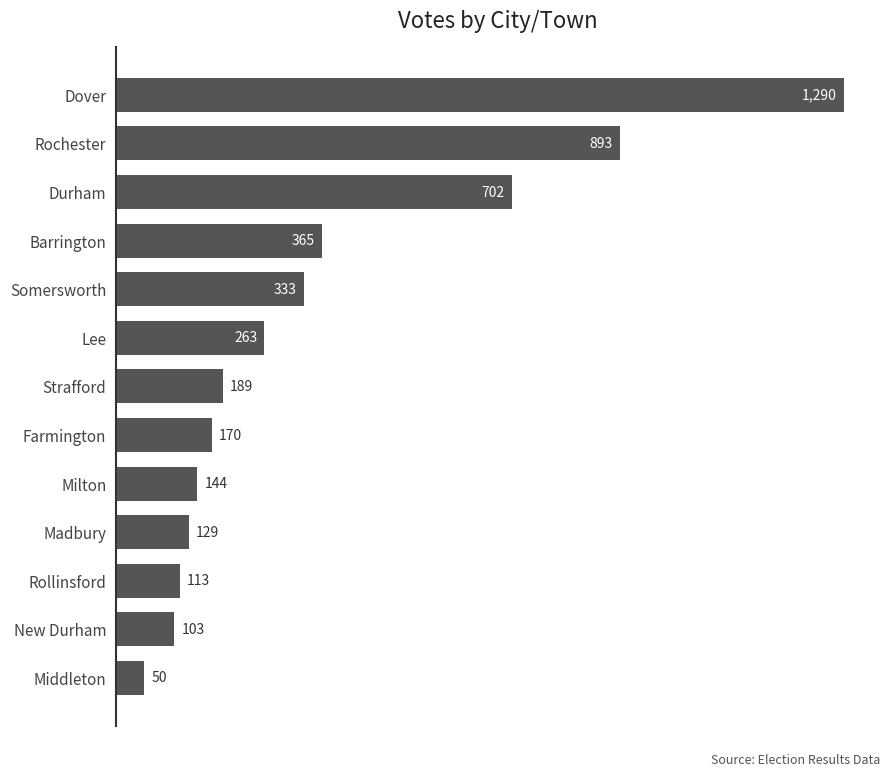

What is the minimum value shown in the chart?

50